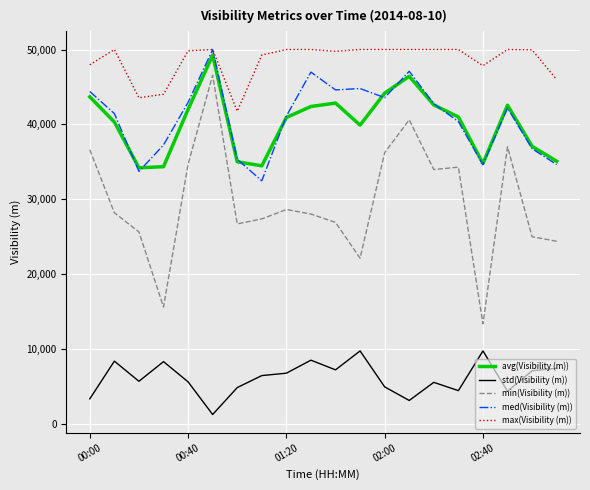

Which series has the largest range (max minus min)?

min(Visibility (m))